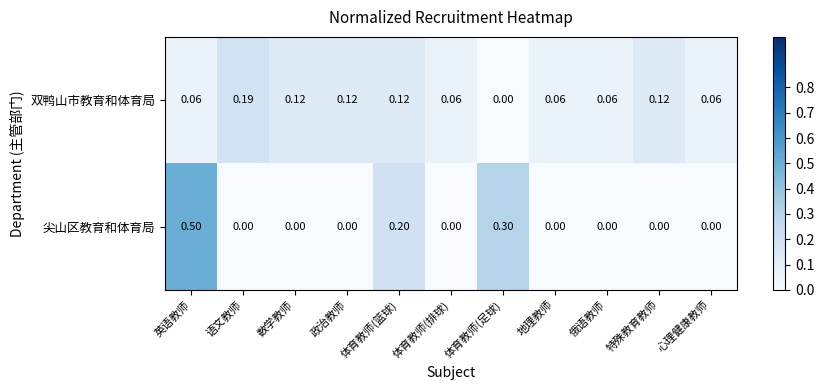

Which series changed the most between 语文教师 and 特殊教育教师?

双鸭山市教育和体育局